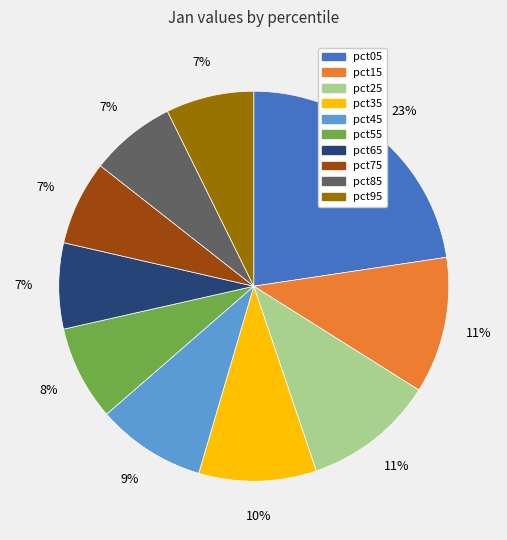

Approximately how many times larger is the value at pct85 compared to pct35?

0.7